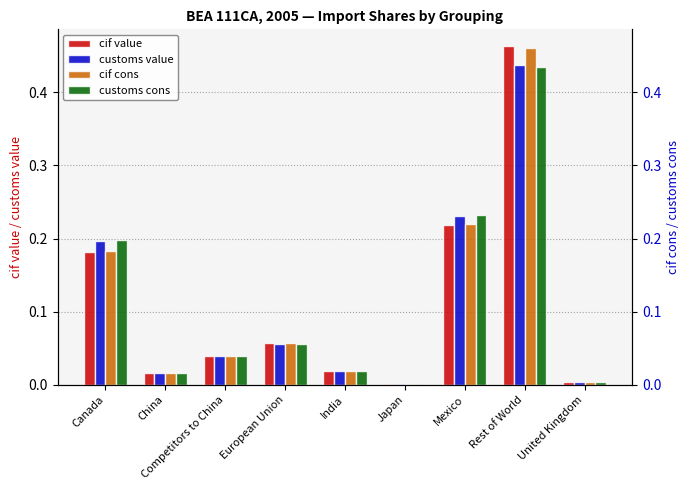

What are all the series names shown in the legend?

cif value, customs value, cif cons, customs cons